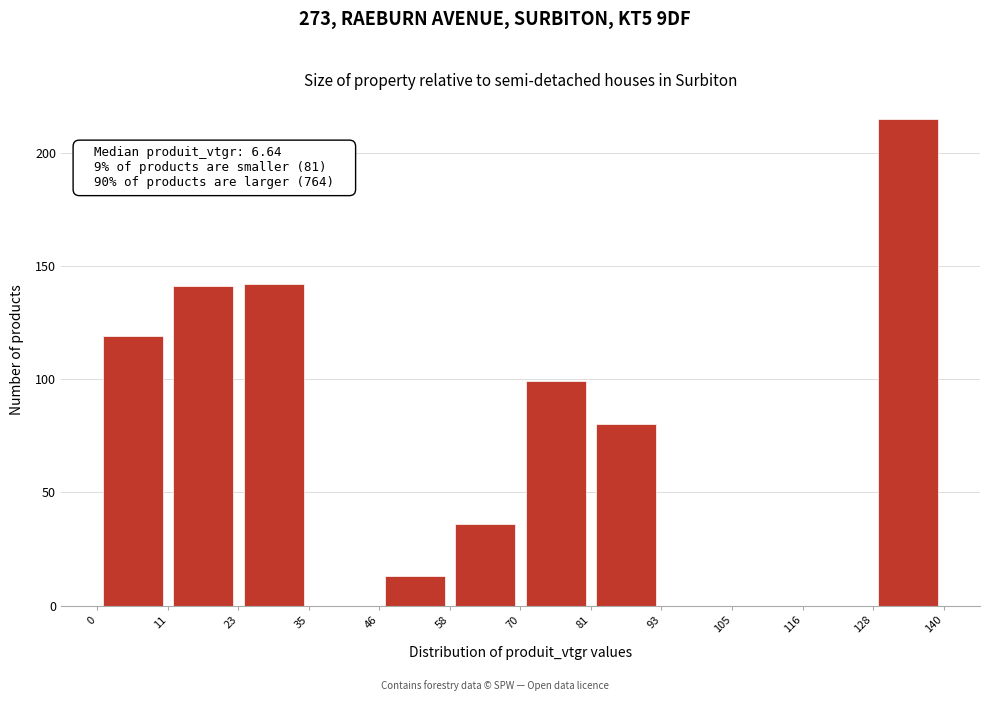

Over which range of the x-axis is the bar tallest?

128 to 140